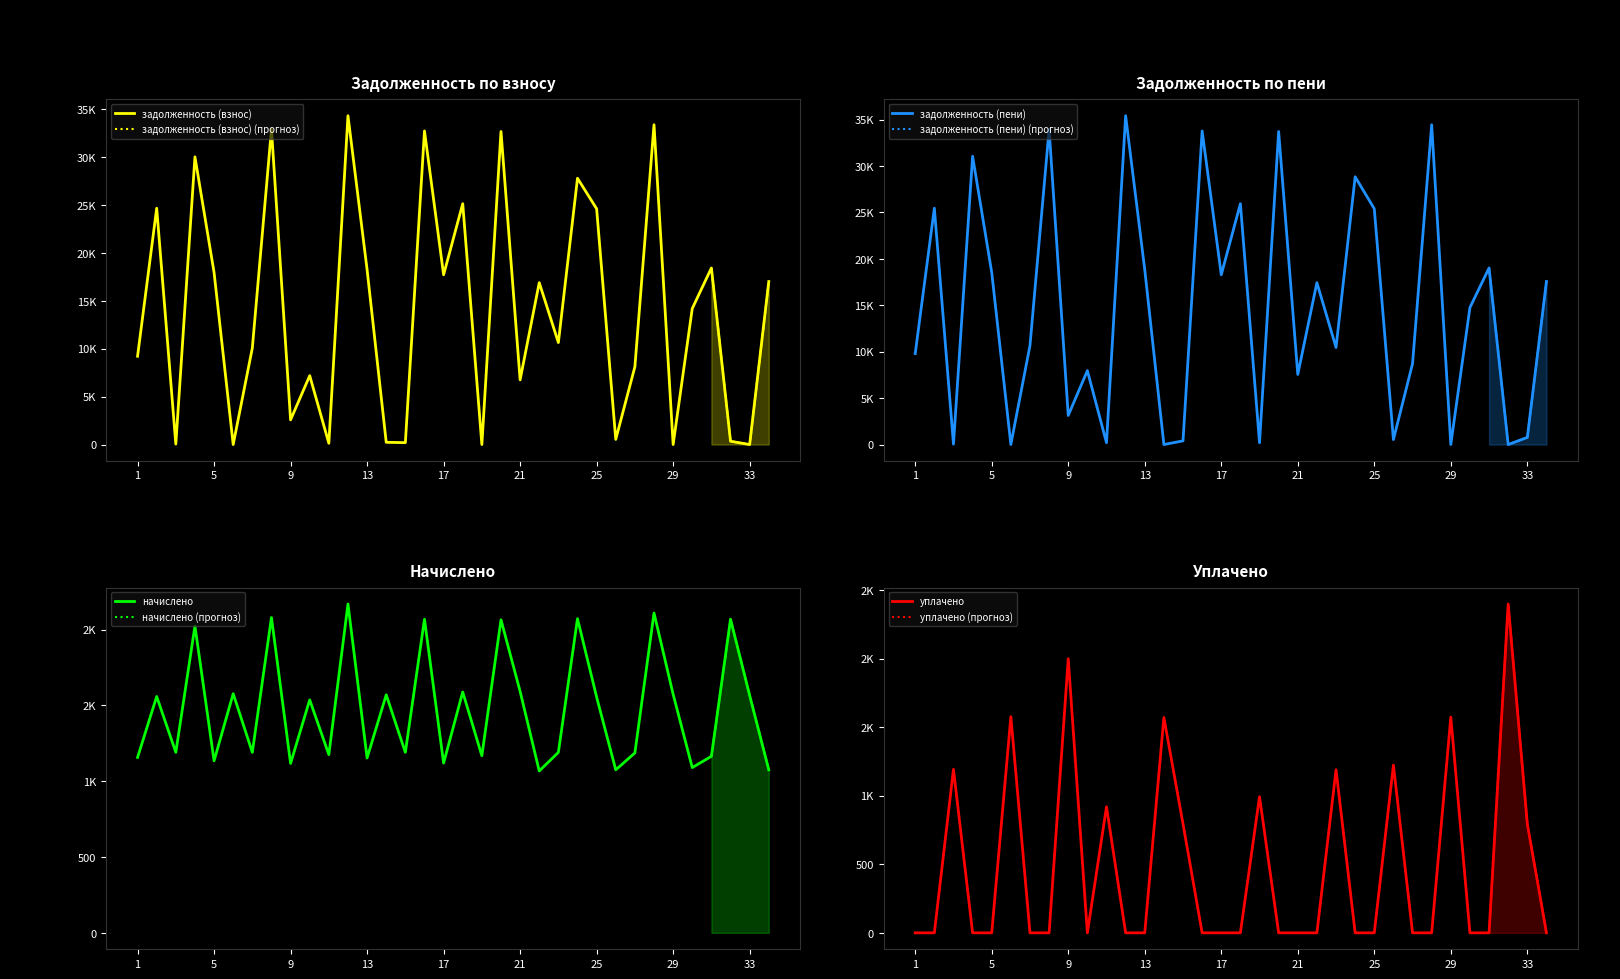

Rank the series by their maximum value, from lowest to highest.

начислено, уплачено, задолженность (взнос), задолженность (пени)